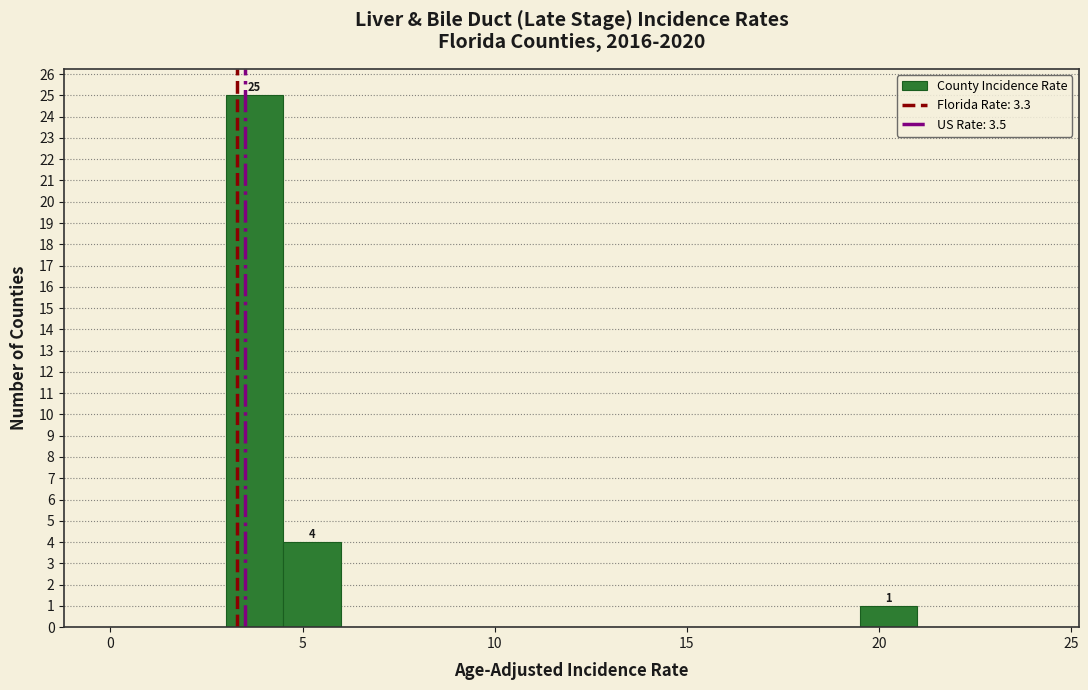

Read against the x-axis, roughly where is the centre of the tallest bar?

4.0